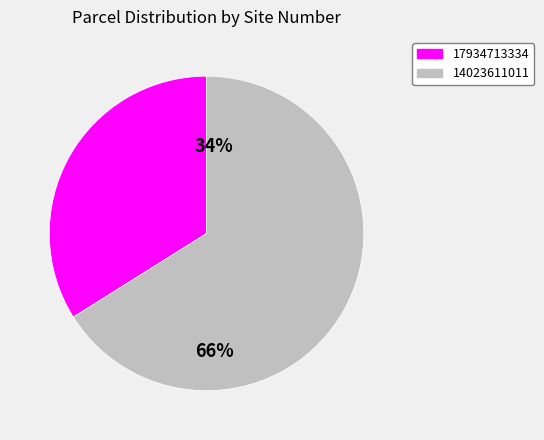

How many slices are in this pie chart?

2